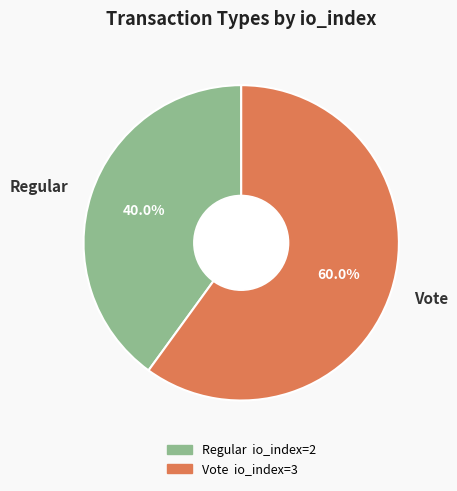

Which slice is the largest?

Vote